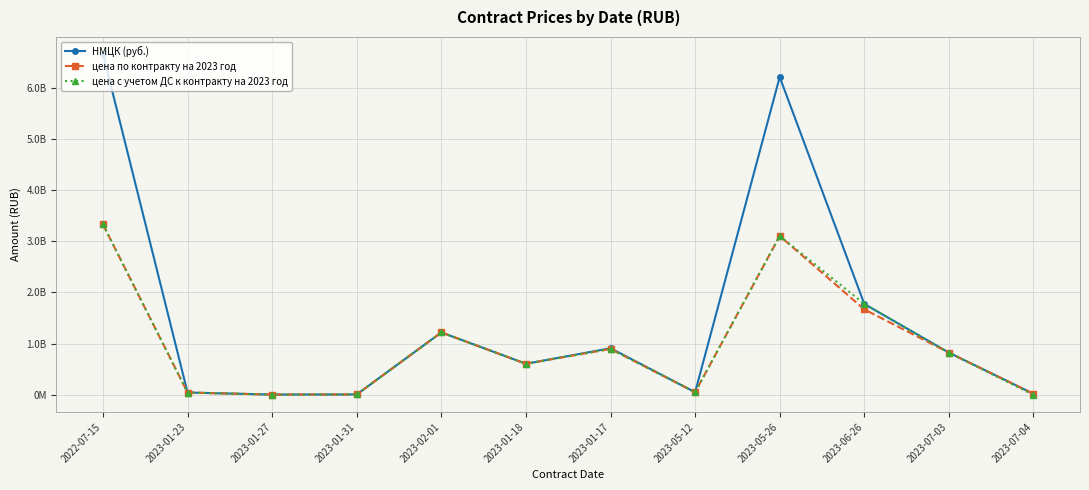

What is the label of the 11th point from the left?

2023-07-03